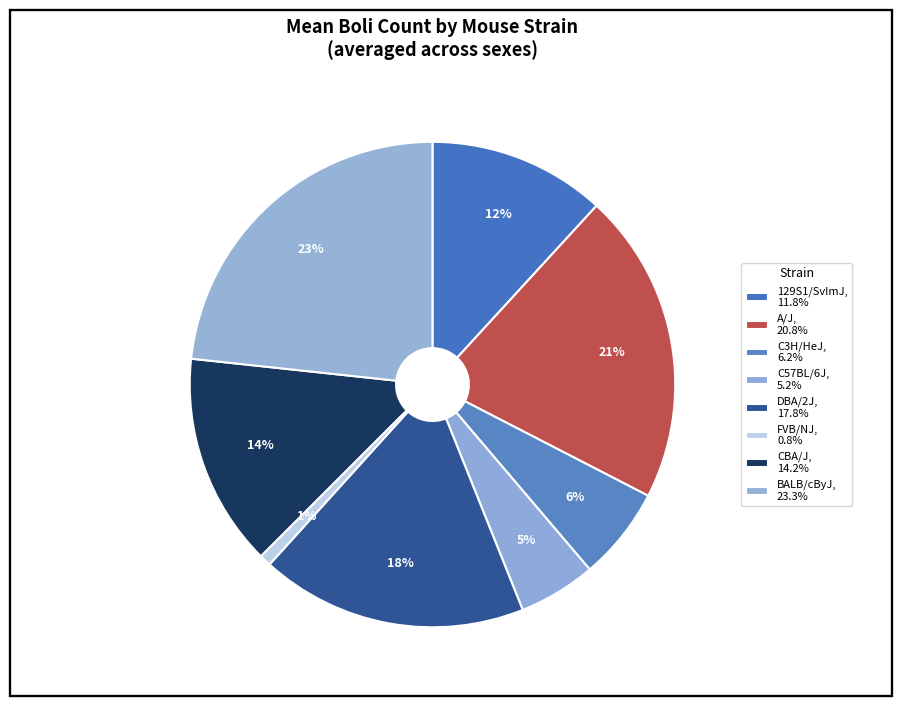

To the nearest percent, what portion does BALB/cByJ represent?

23%